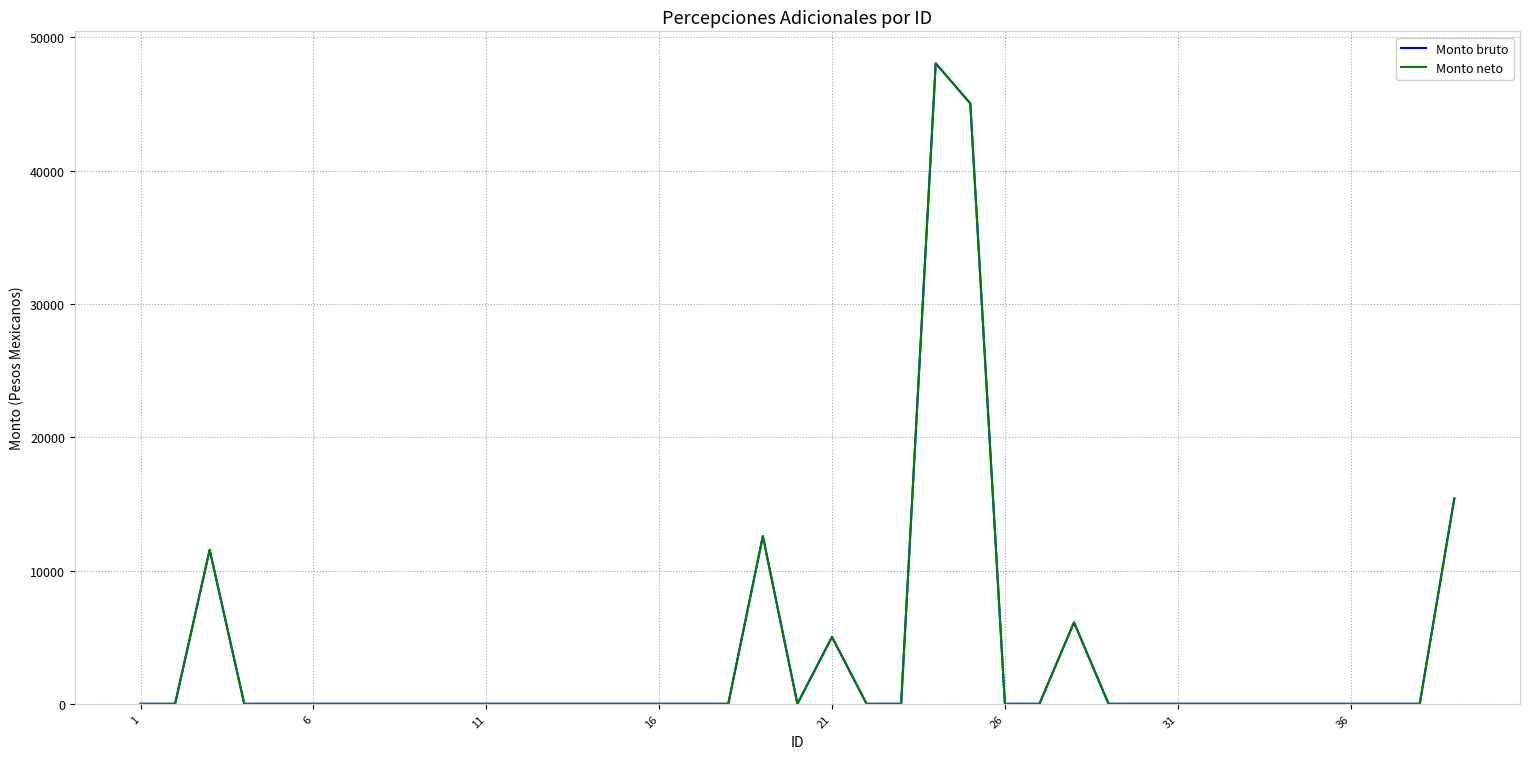

True or false: Monto neto has more than 2 interior local peaks.

True